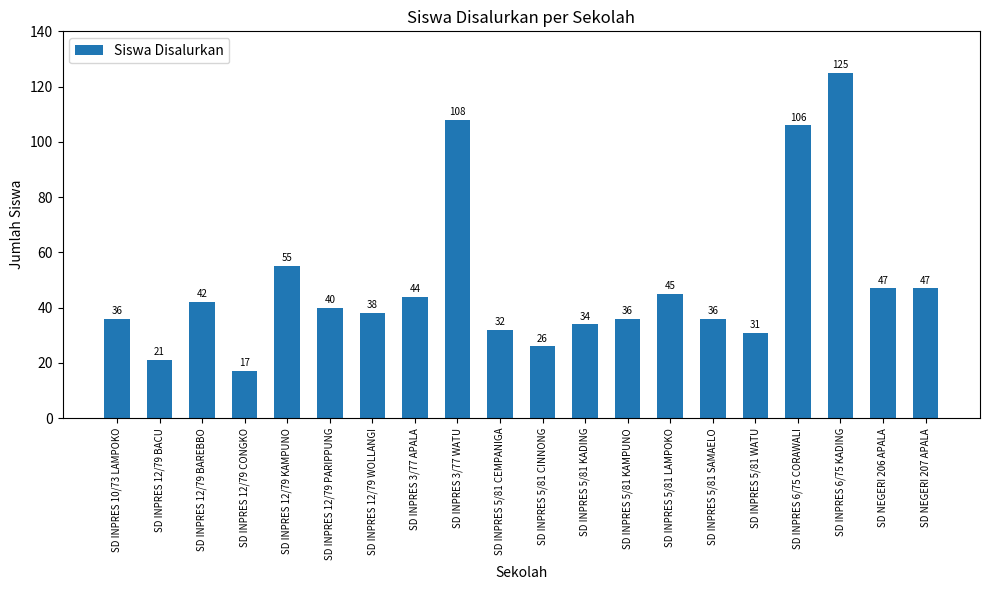

Does the chart contain any negative values?

No